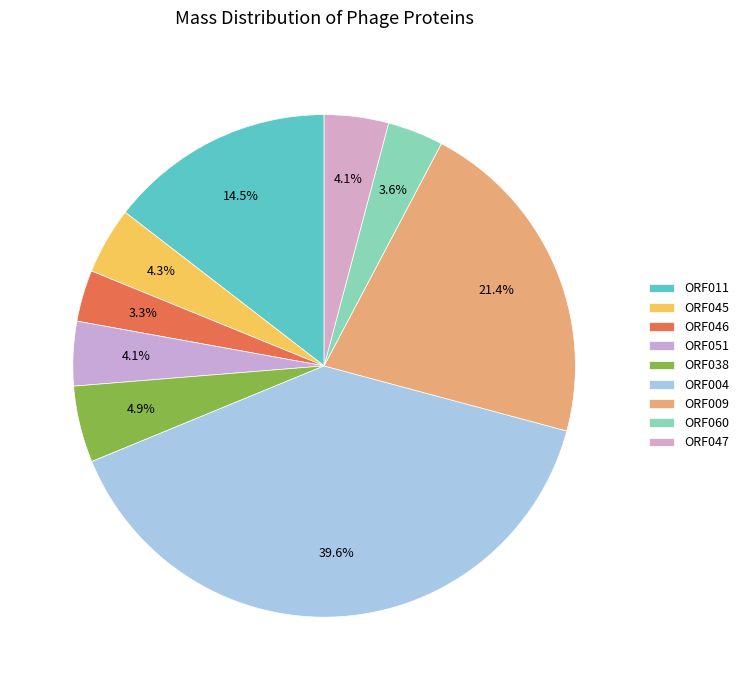

Is there a majority slice in this chart?

No